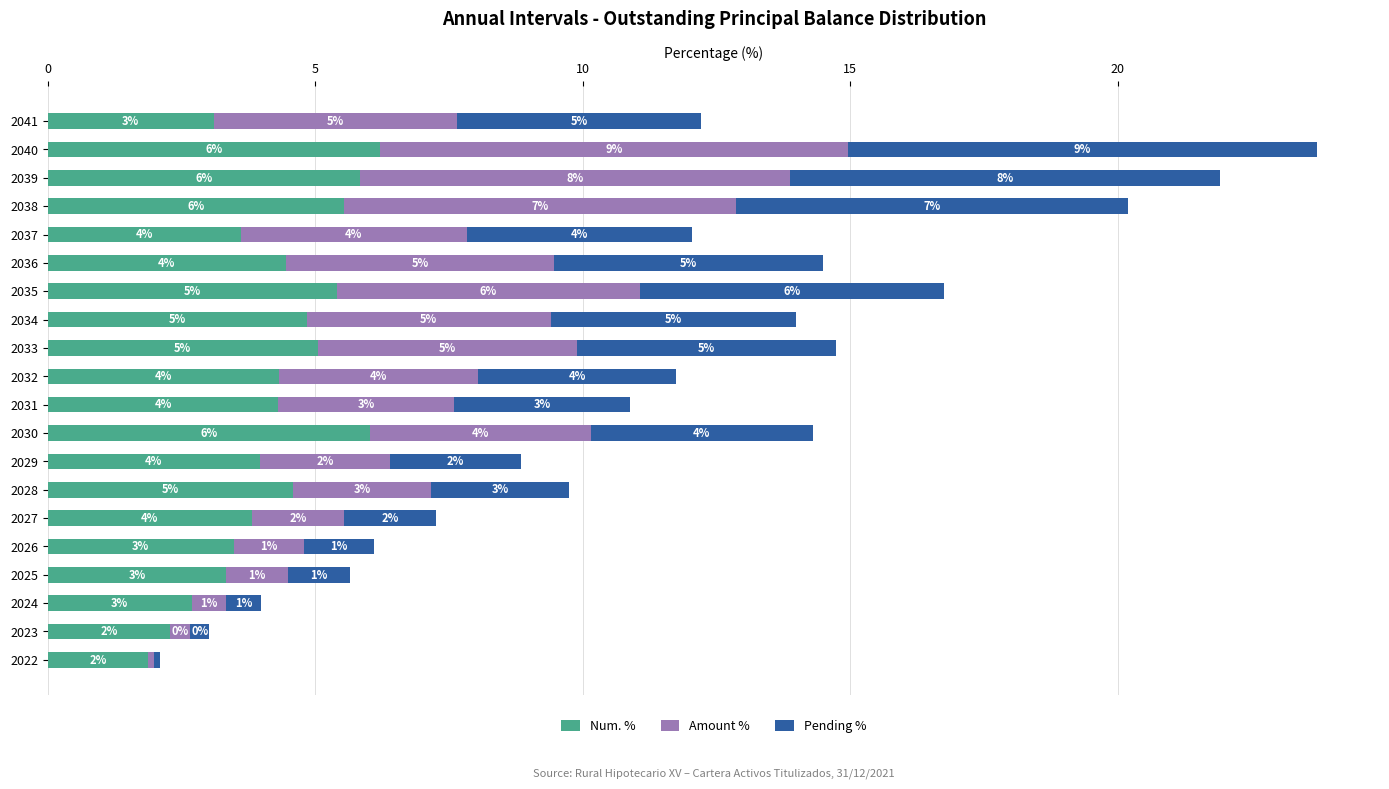

Read the Num. % value at 2040.

6.2